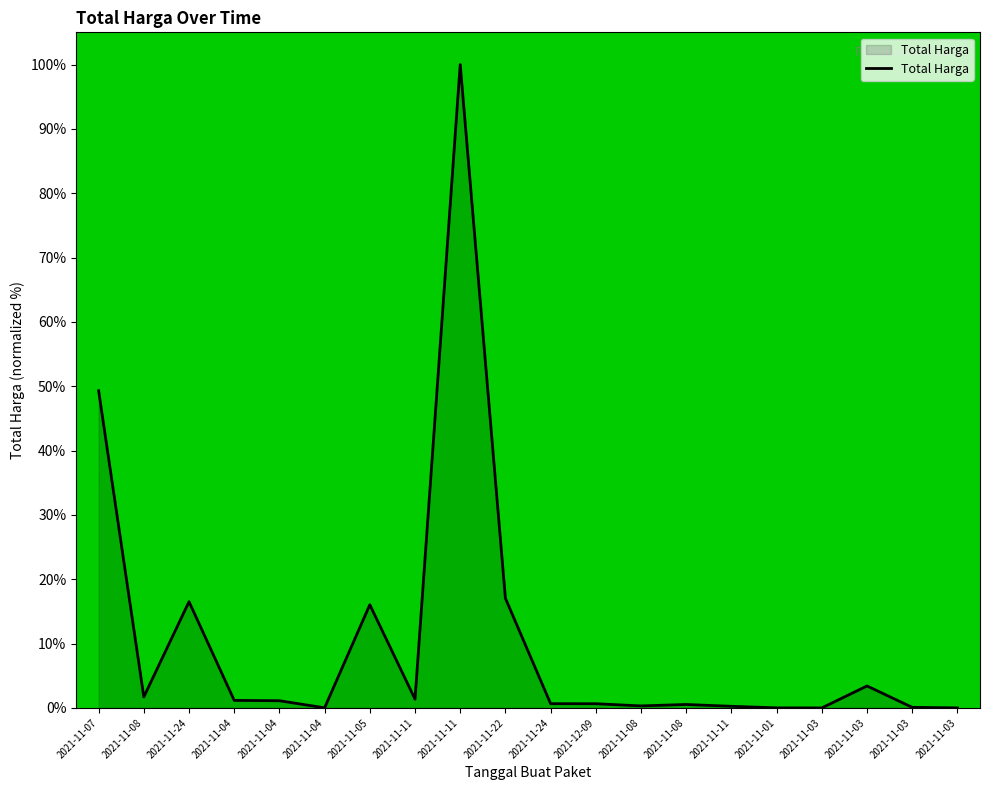

How many points are lower than both their immediate neighbors (excluding endpoints)?

5